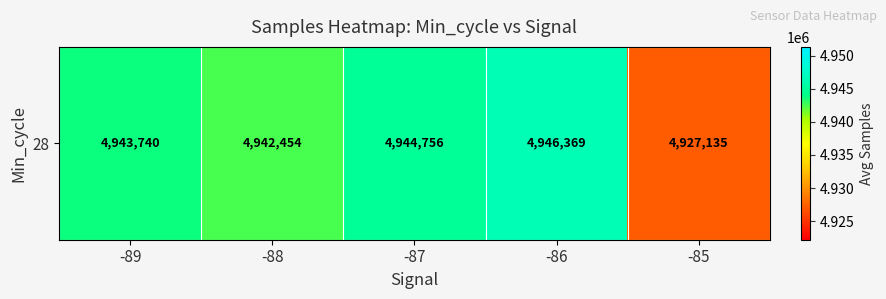

List the labels in order of value, smallest first.

-85, -88, -89, -87, -86